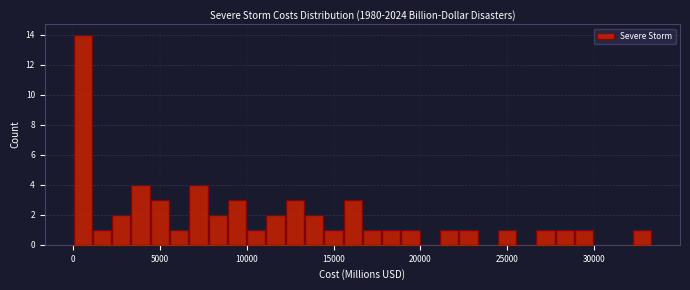

Read against the x-axis, roughly where is the centre of the tallest bar?

500